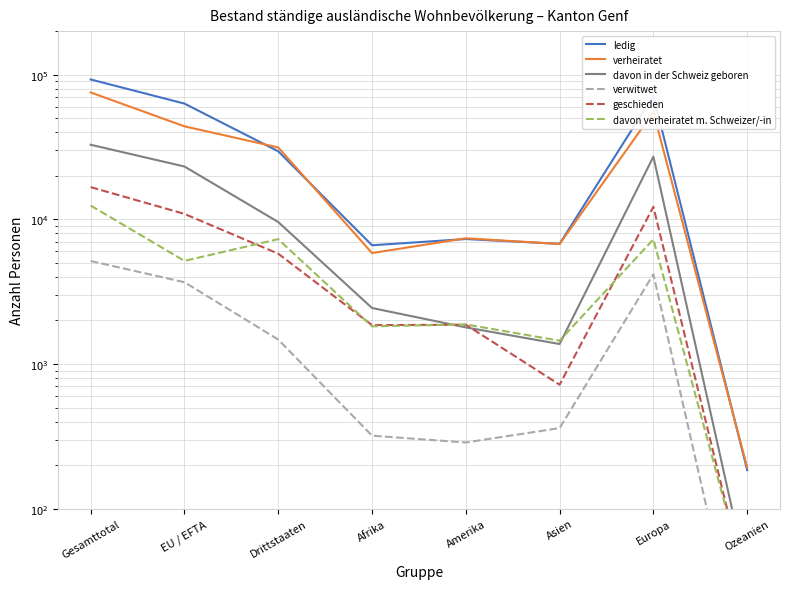

True or false: ledig has a value of 63121 at EU / EFTA.

True